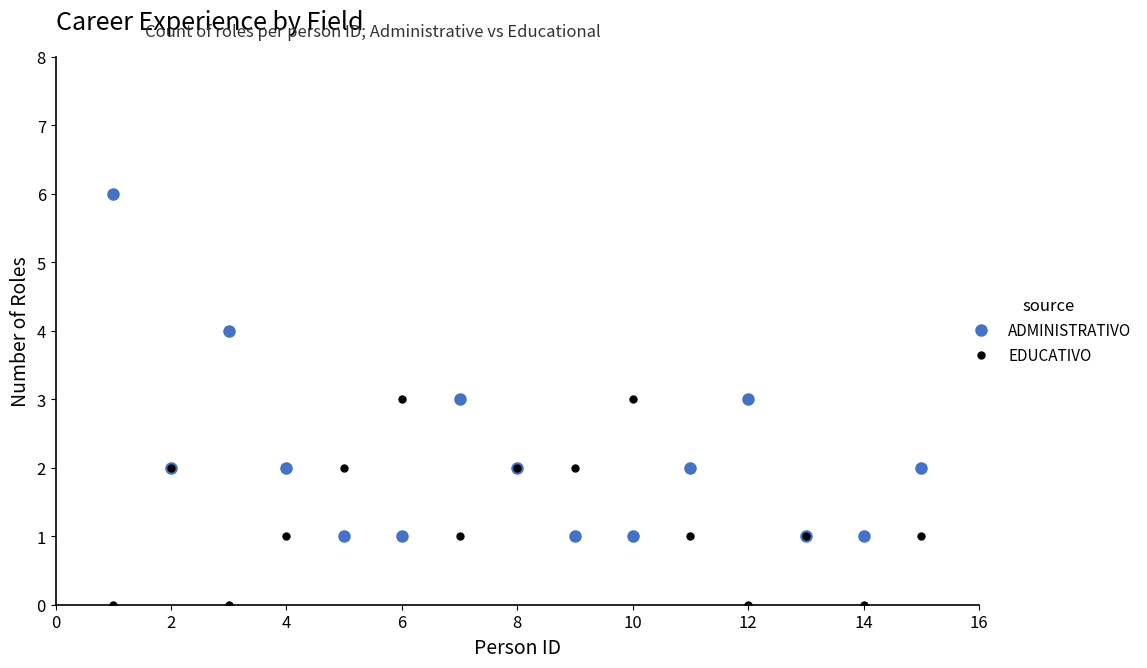

Which series has the largest range (max minus min)?

ADMINISTRATIVO